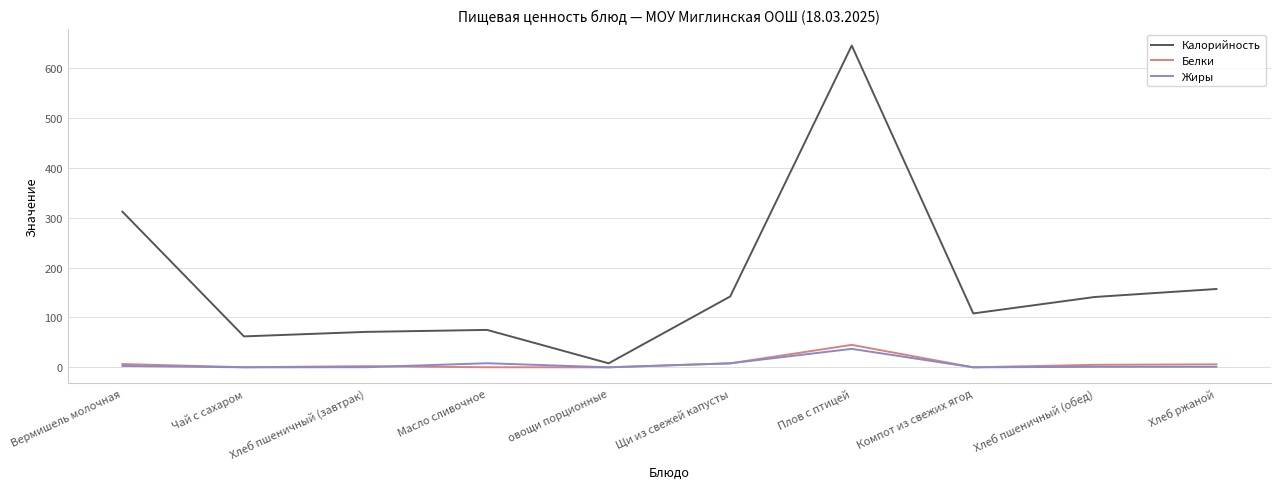

True or false: Белки and Калорийность intersect in this chart.

False